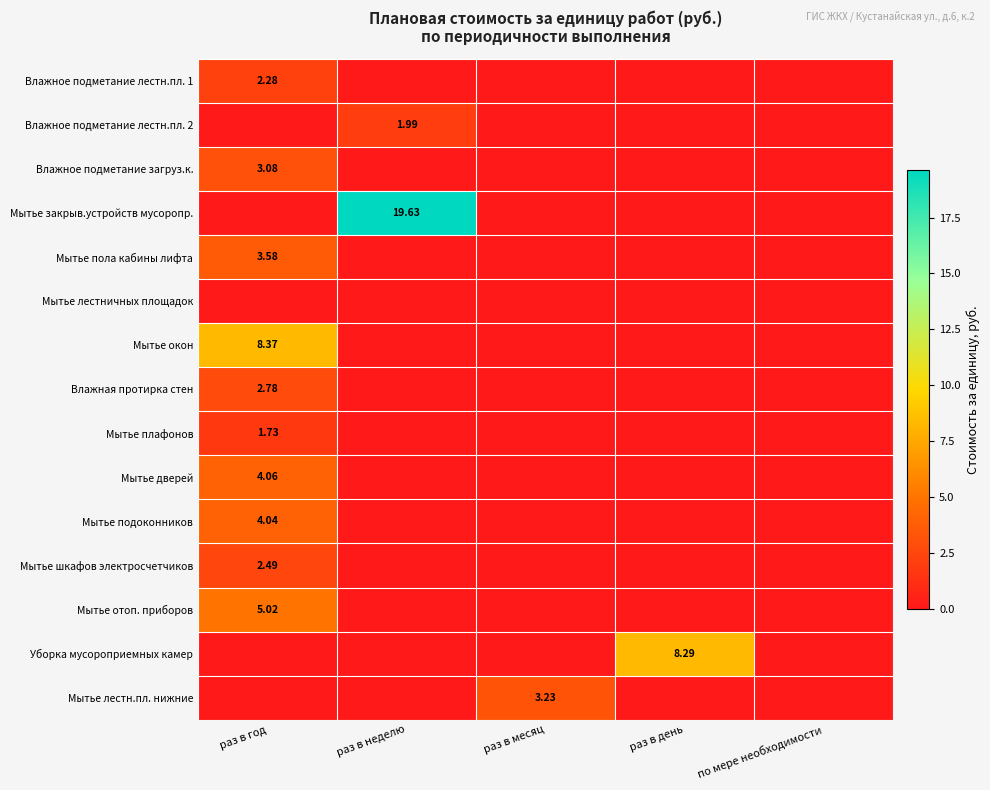

How many data points in Влажное подметание лестн.пл. 2 are above 0?

1